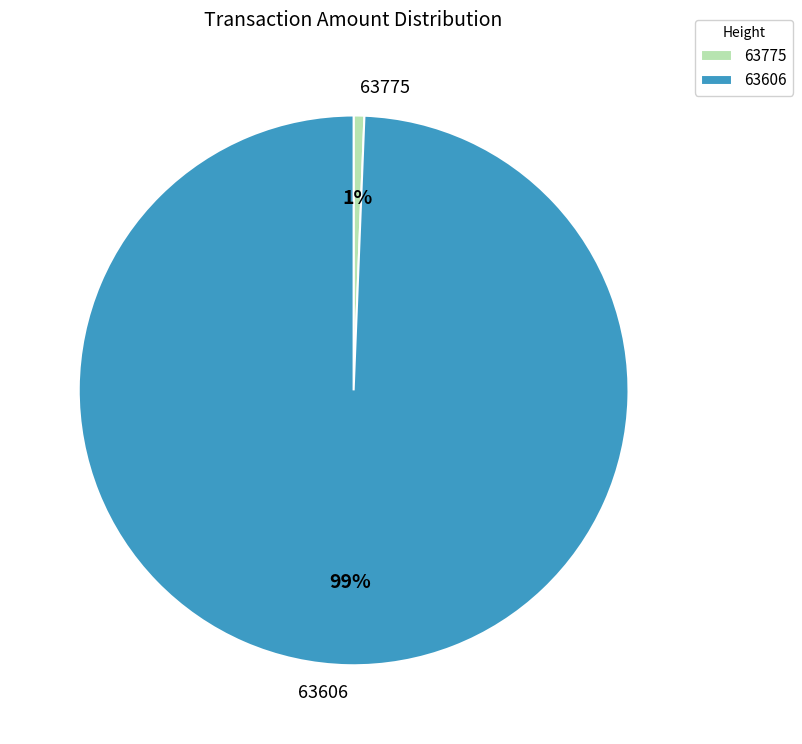

Which slice is the largest?

63606